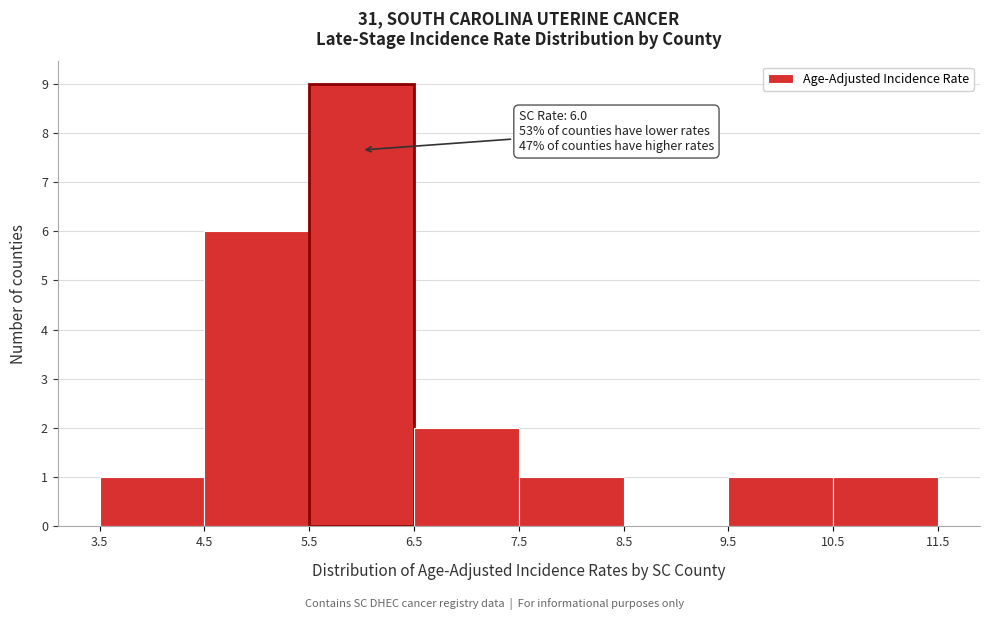

Over which range of the x-axis is the bar tallest?

5.5 to 6.5